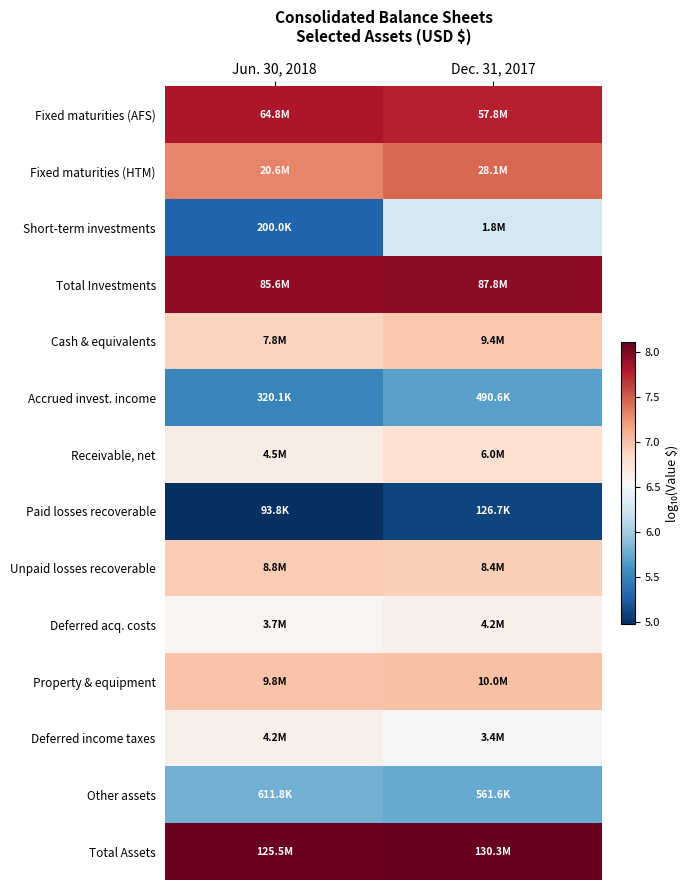

At how many categories does at least one series exceed 6?

2